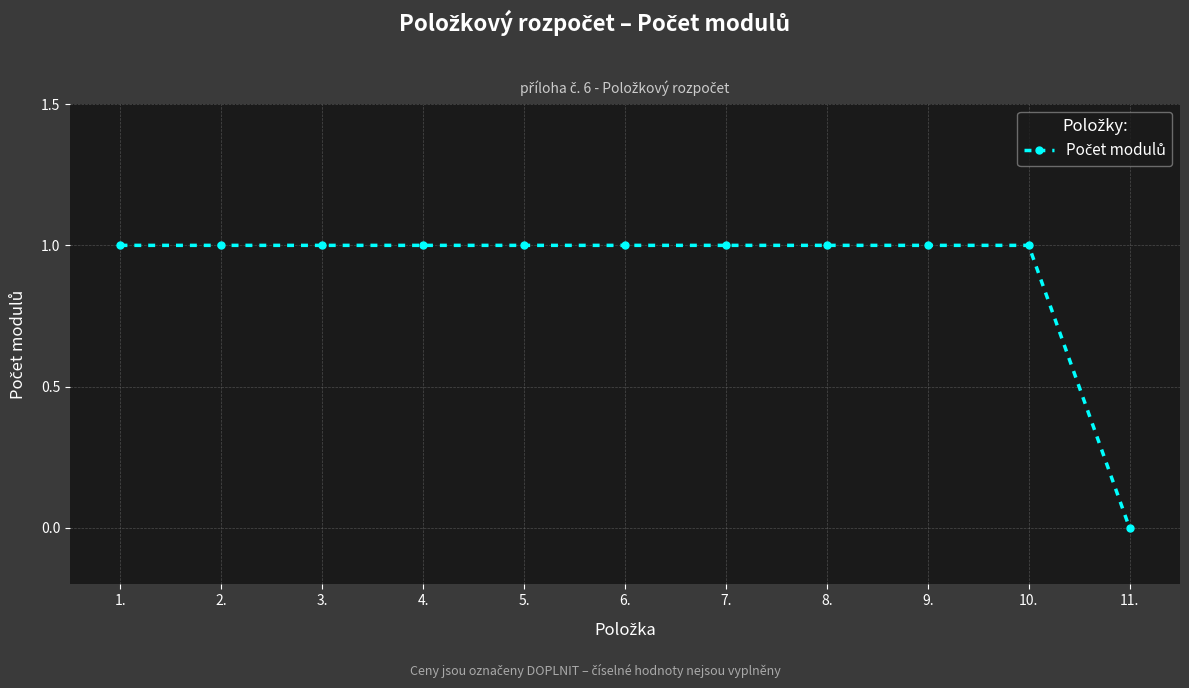

Is it true that the value at 2. is 1?

True